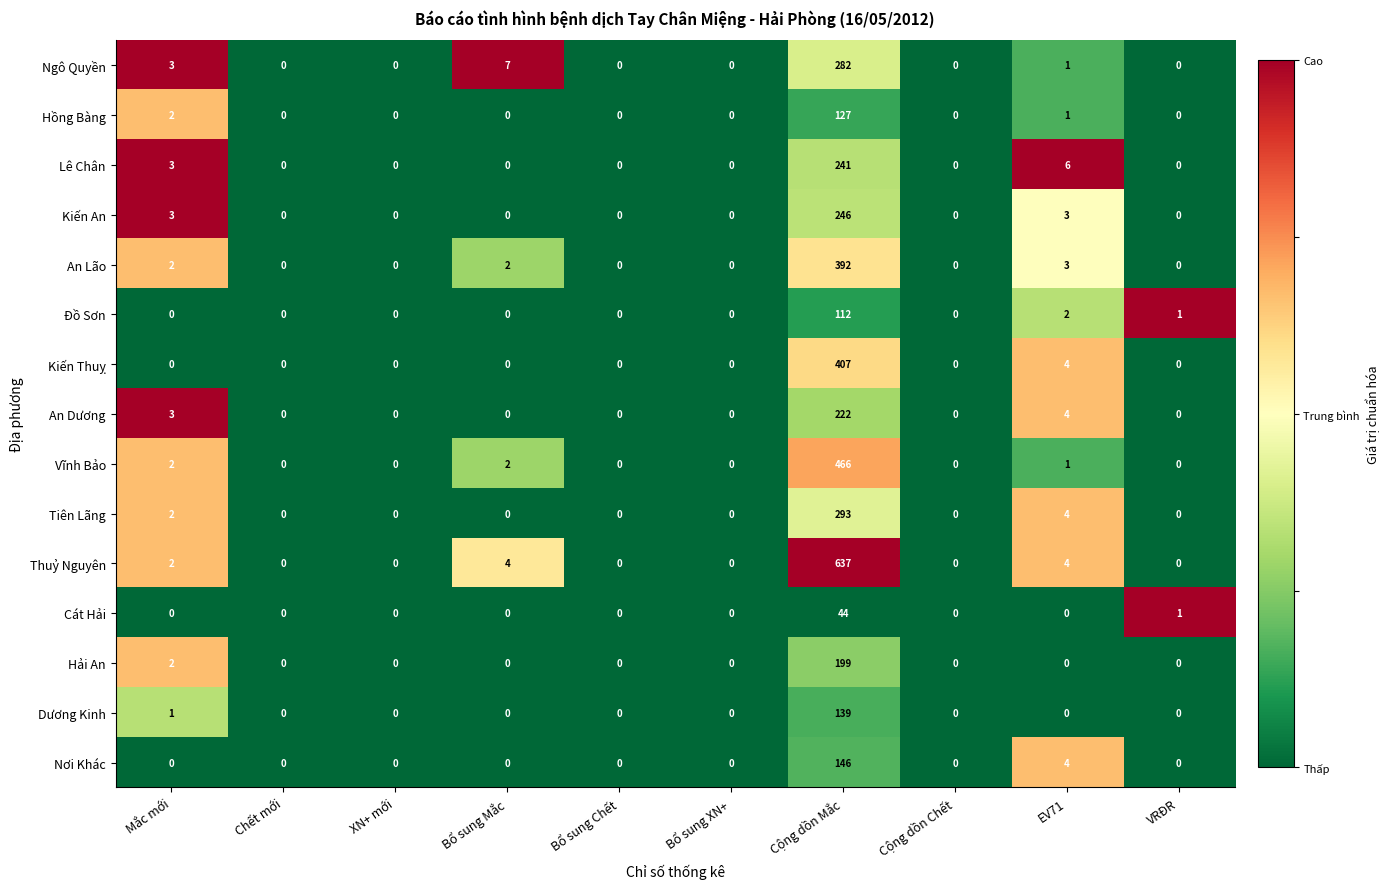

Which series has the widest spread of values?

Thuỷ Nguyên